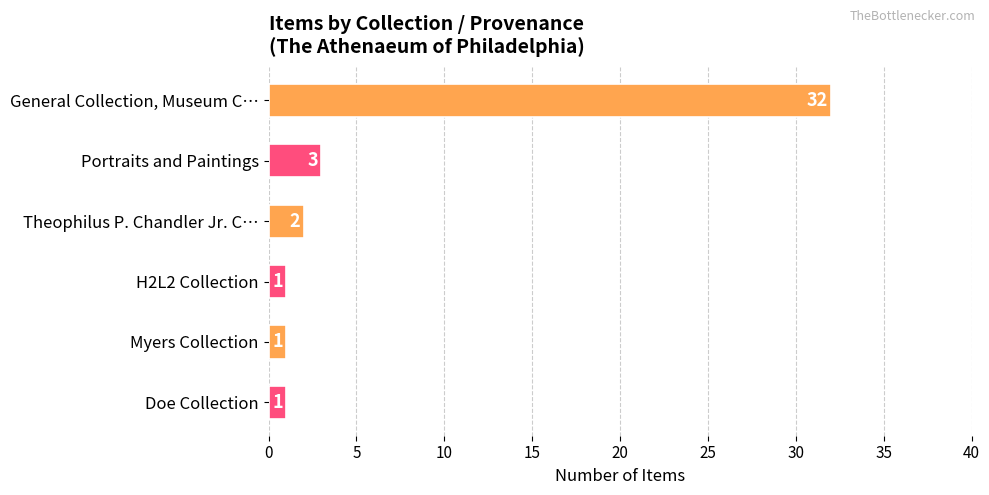

Are the bars horizontal?

Yes